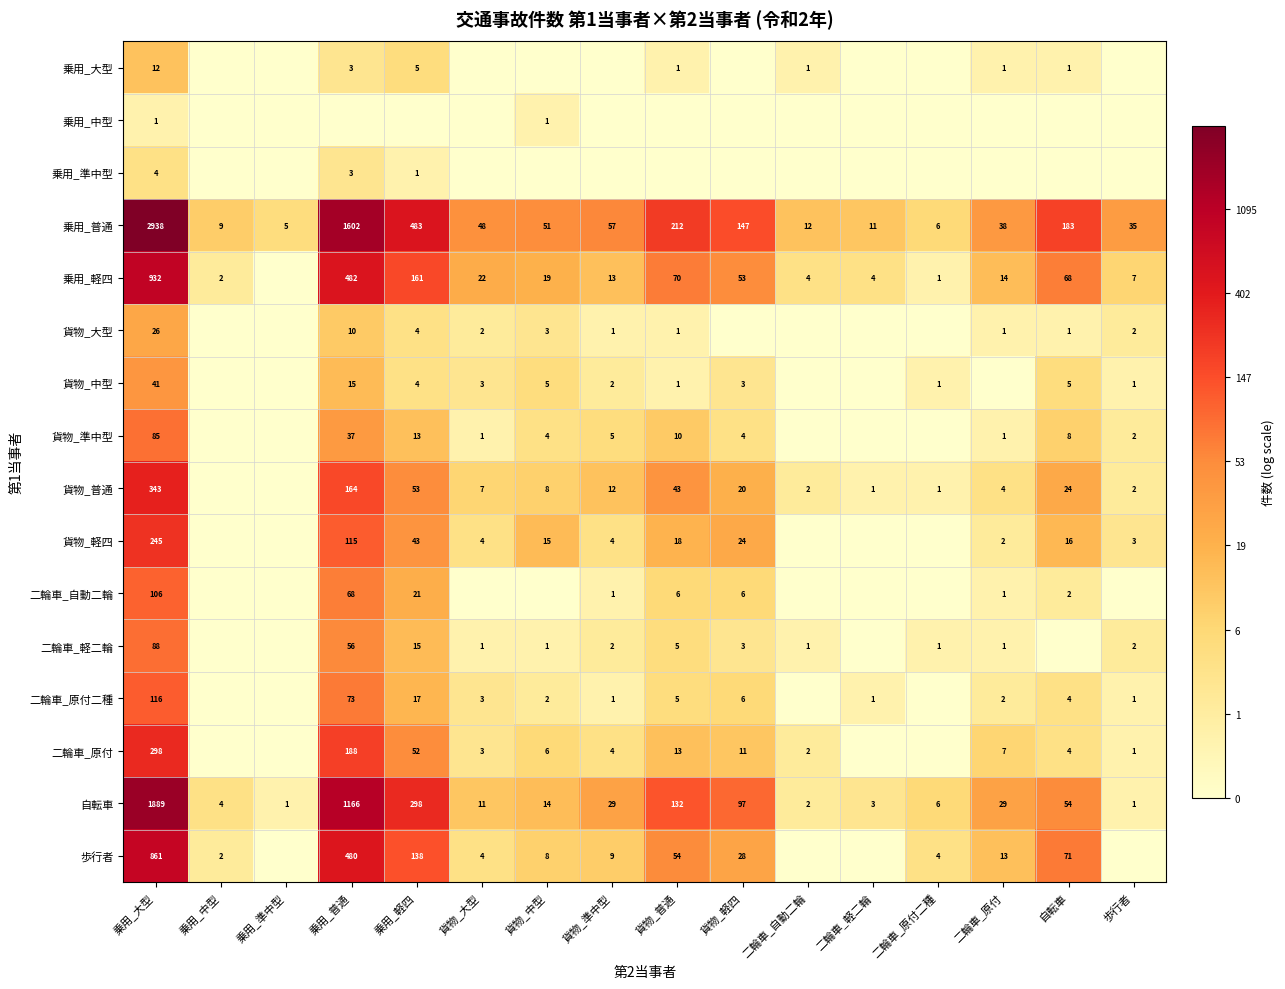

At 乗用_大型, list the series in order from largest to smallest.

乗用_普通, 自転車, 乗用_軽四, 歩行者, 貨物_普通, 二輪車_原付, 貨物_軽四, 二輪車_原付二種, 二輪車_自動二輪, 二輪車_軽二輪, 貨物_準中型, 貨物_中型, 貨物_大型, 乗用_大型, 乗用_準中型, 乗用_中型